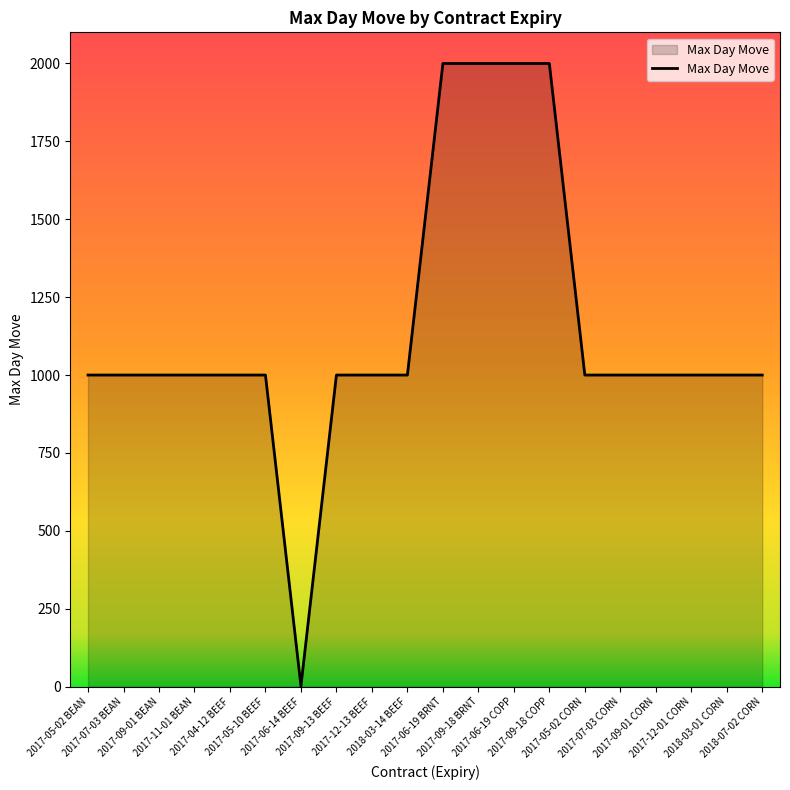

What is the difference between the maximum and minimum values?

1998